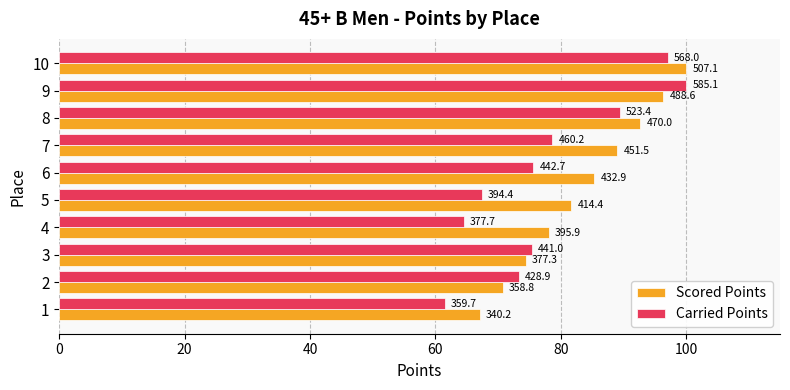

What are all the series names shown in the legend?

Scored Points, Carried Points